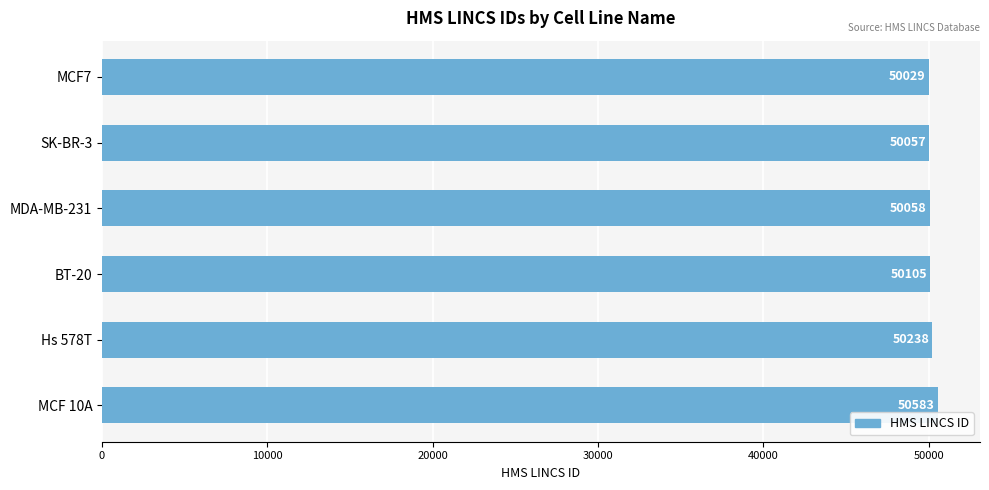

At which label is the value closest to 50306?

Hs 578T